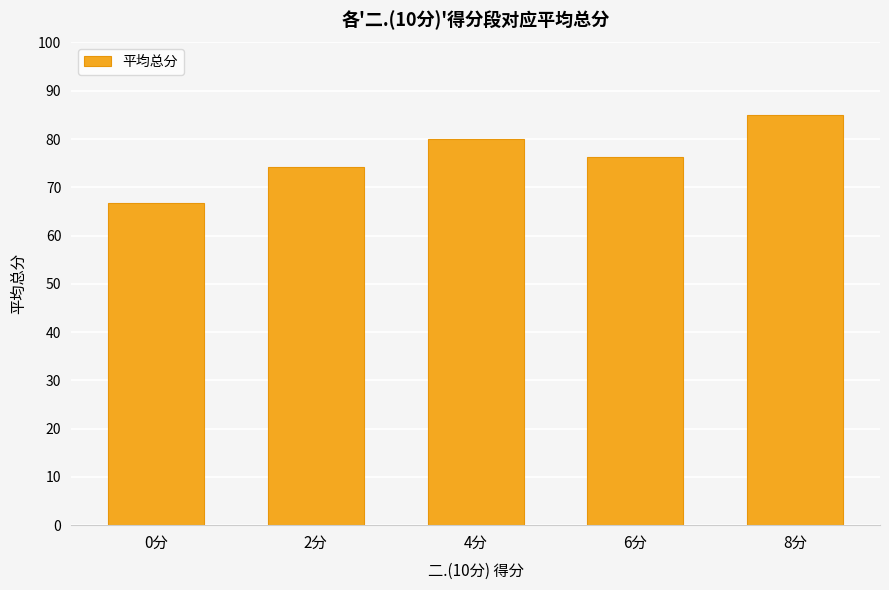

List the labels in order of value, smallest first.

0分, 2分, 6分, 4分, 8分